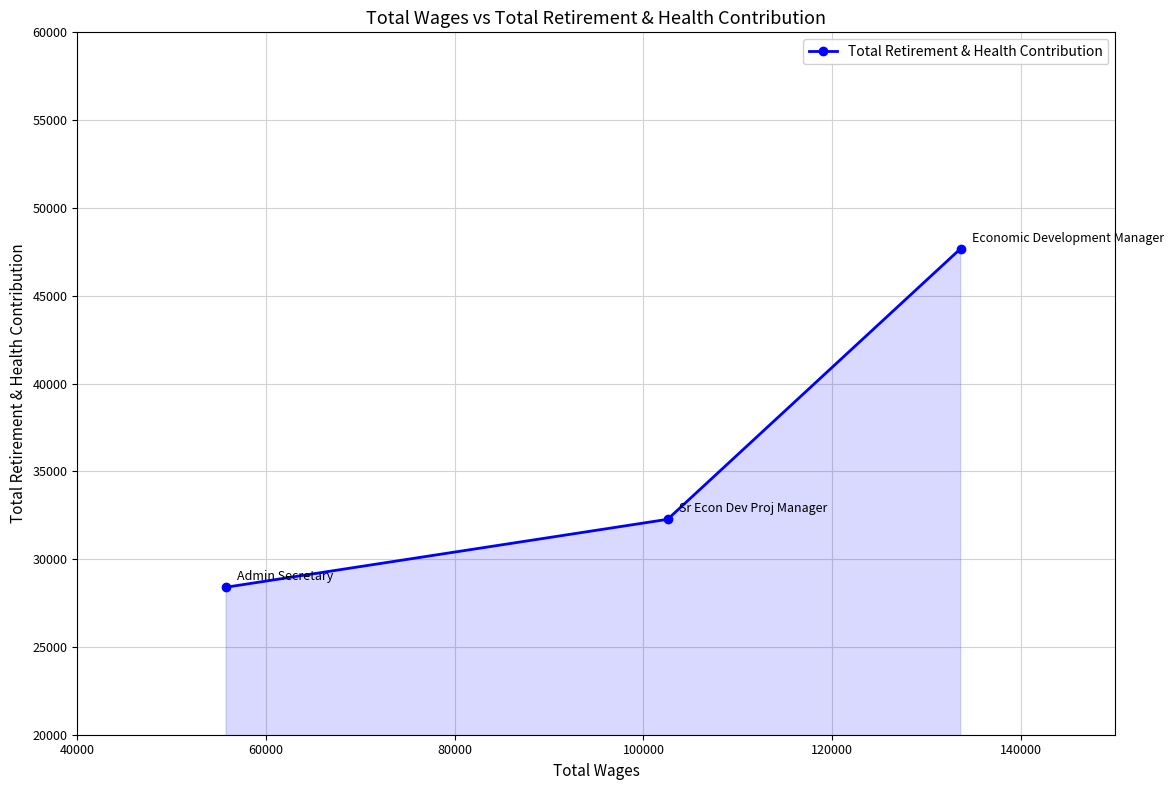

What is the difference between the second highest and minimum values?

3866